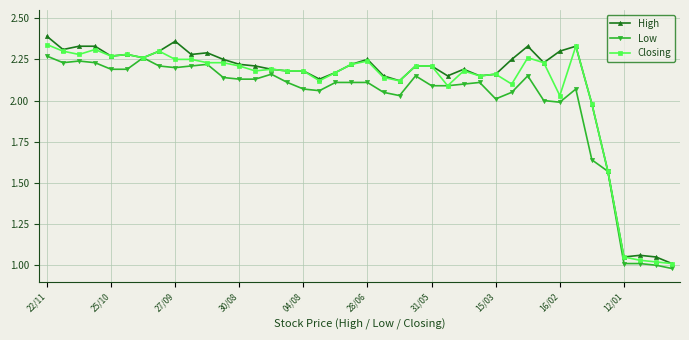

True or false: High has more than 0 interior local peaks.

True